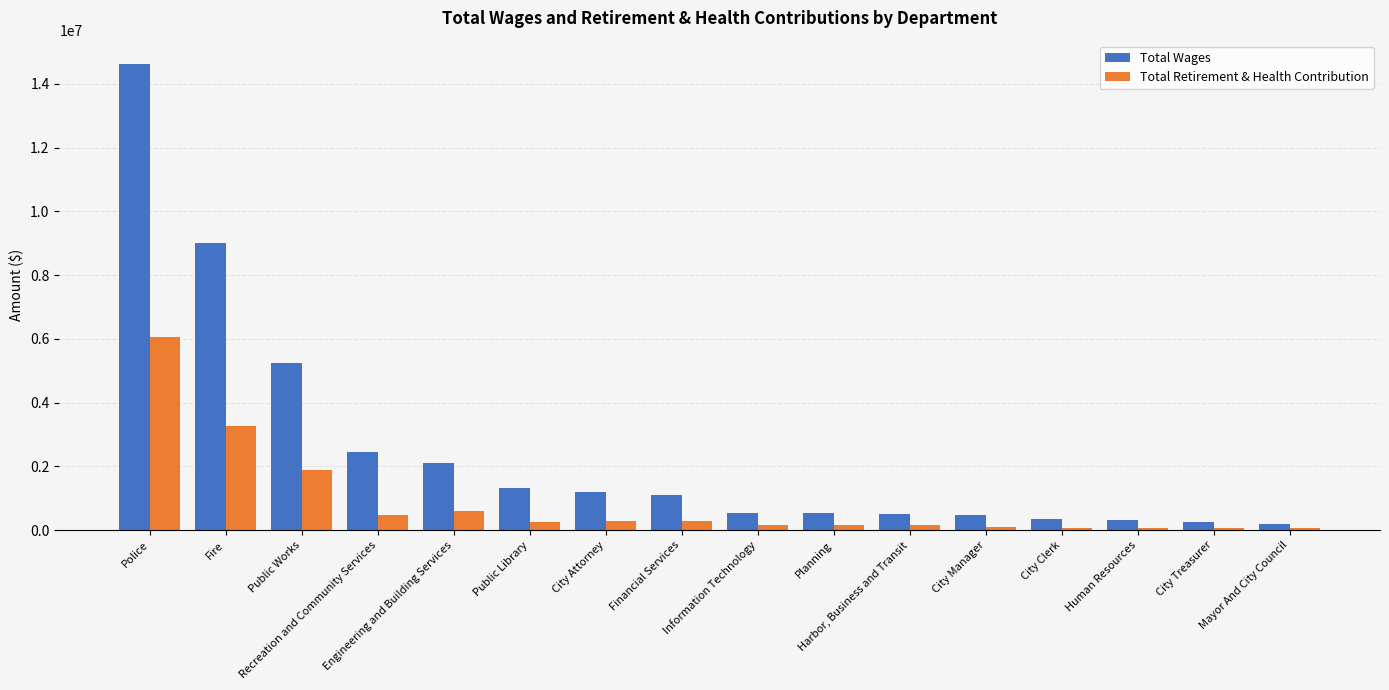

The value of Total Retirement & Health Contribution at Harbor, Business and Transit is 147012. True or false?

True